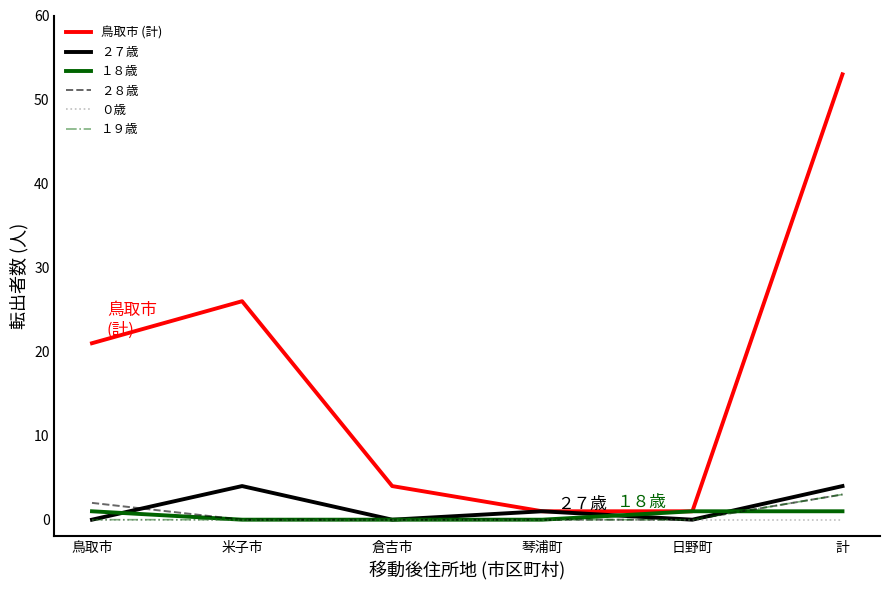

Where is 鳥取市 (計) nearest to the value 27?

米子市